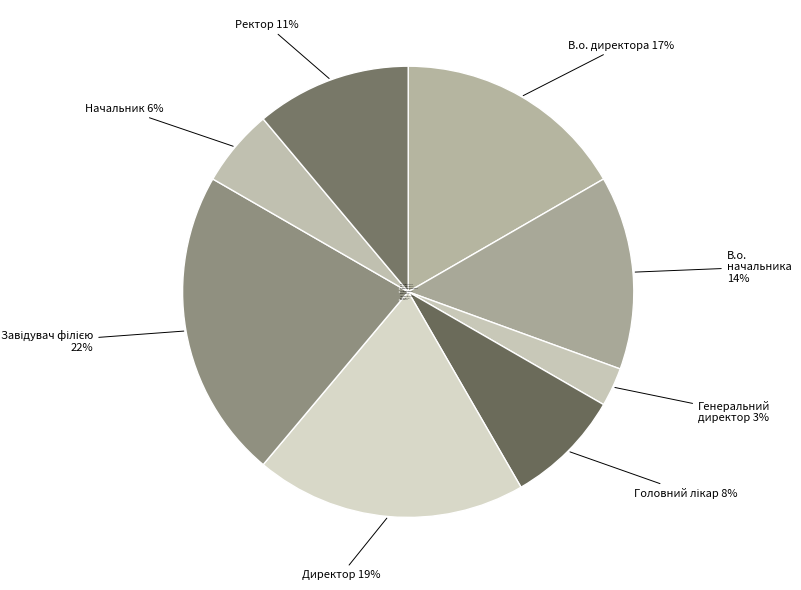

True or false: В.о. начальника accounts for 14% of the total.

True